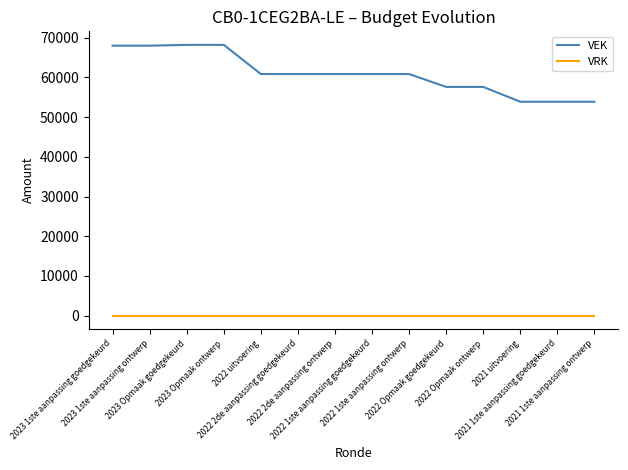

Rank the series by their average value, from lowest to highest.

VRK, VEK